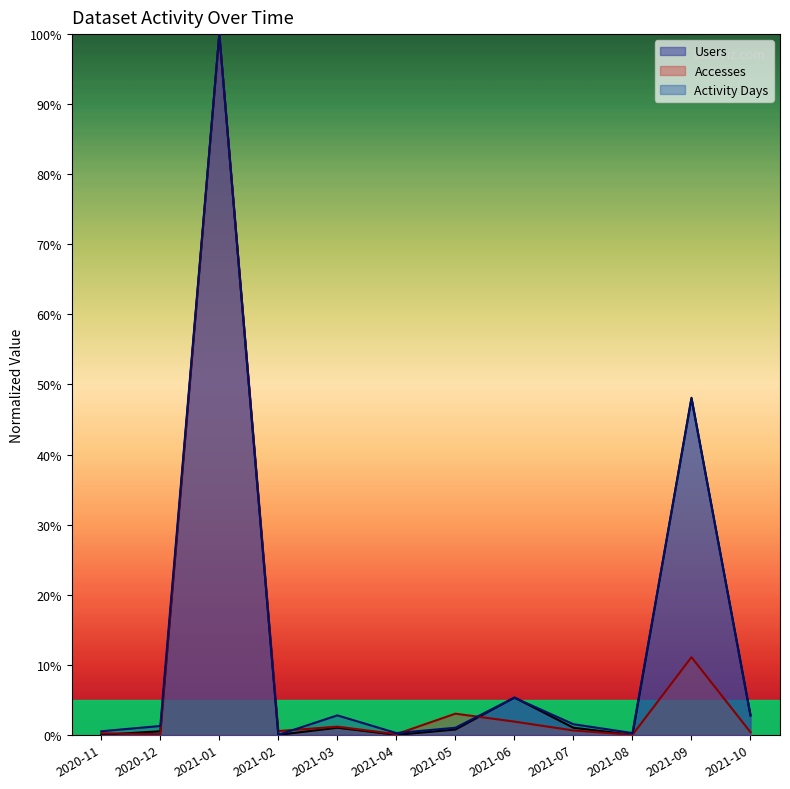

Reading left to right, what are all the values shown in this chart?

Users: 0.0	0.5	100.0	0.0	1.0	0.0	0.8	5.3	1.0	0.0	48.1	2.8
Accesses: 0.2	0.1	100.0	0.5	1.2	0.1	3.0	1.9	0.6	0.0	11.1	0.4
Activity Days: 0.5	1.3	100.0	0.0	2.8	0.3	1.0	5.3	1.5	0.3	48.0	2.8